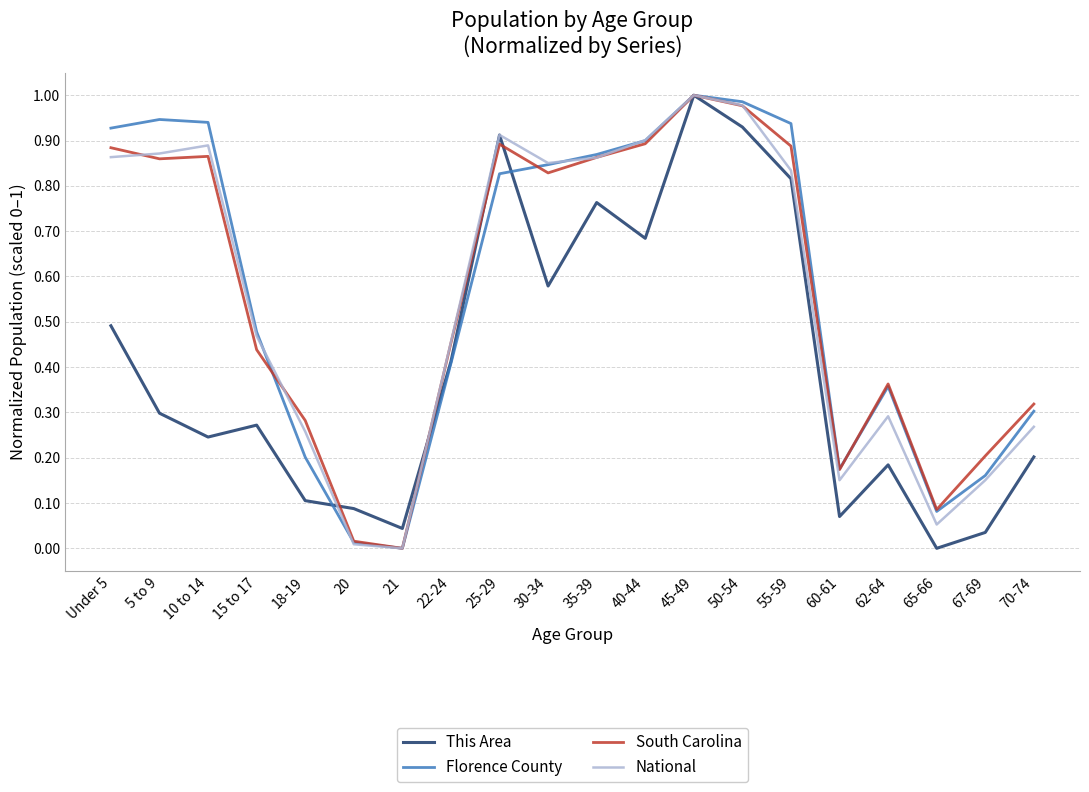

What are all the series names shown in the legend?

This Area, Florence County, South Carolina, National